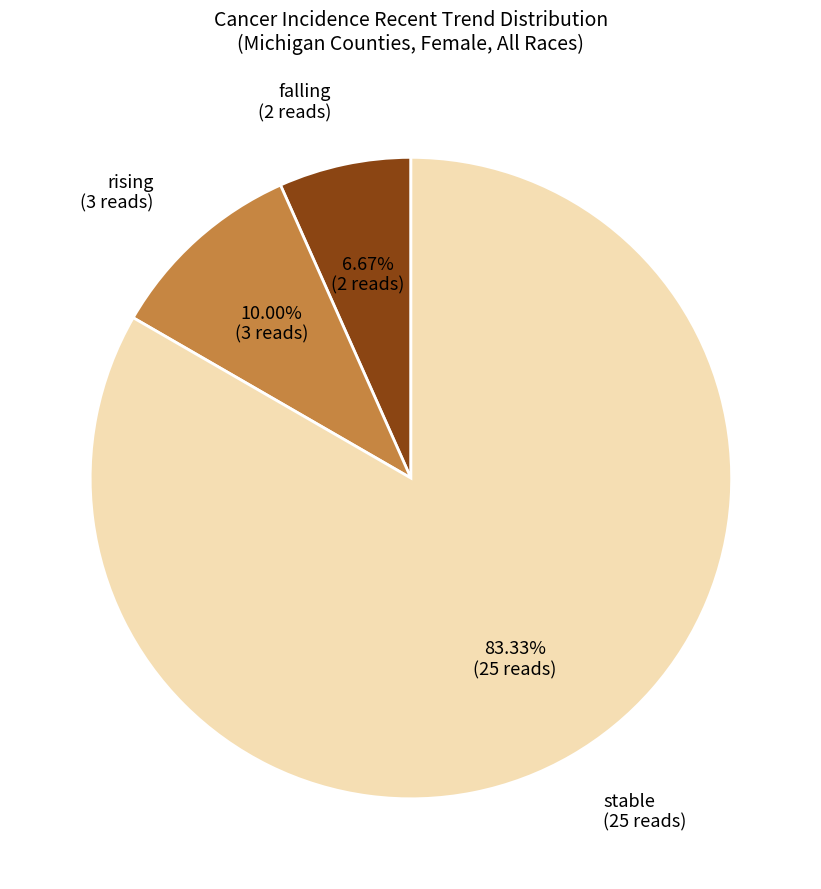

What is the largest slice in the pie chart?

stable